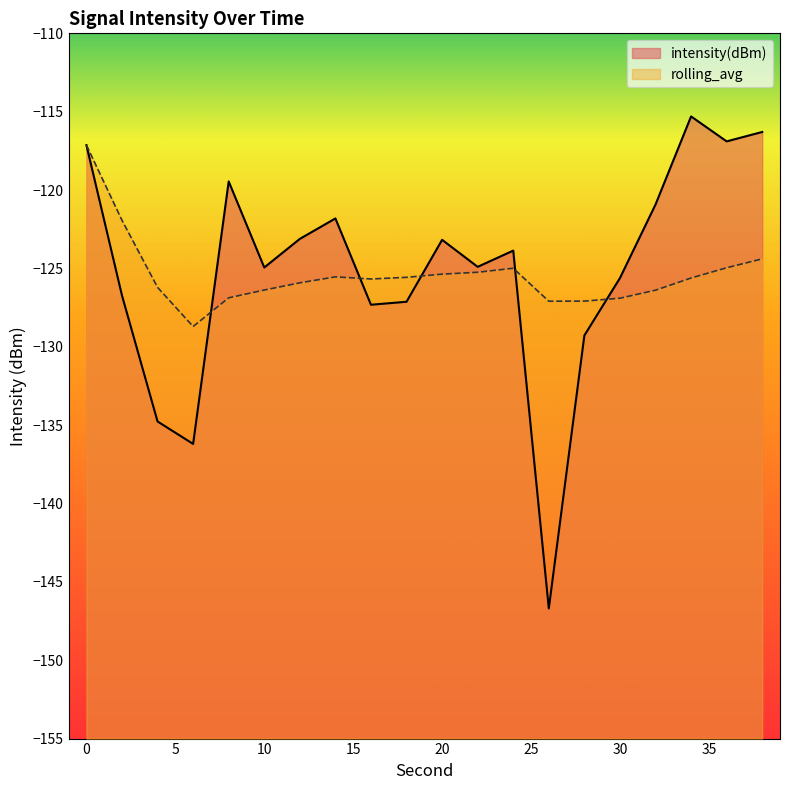

Between which two adjacent categories do rolling_avg and intensity(dBm) first intersect?

6 and 8